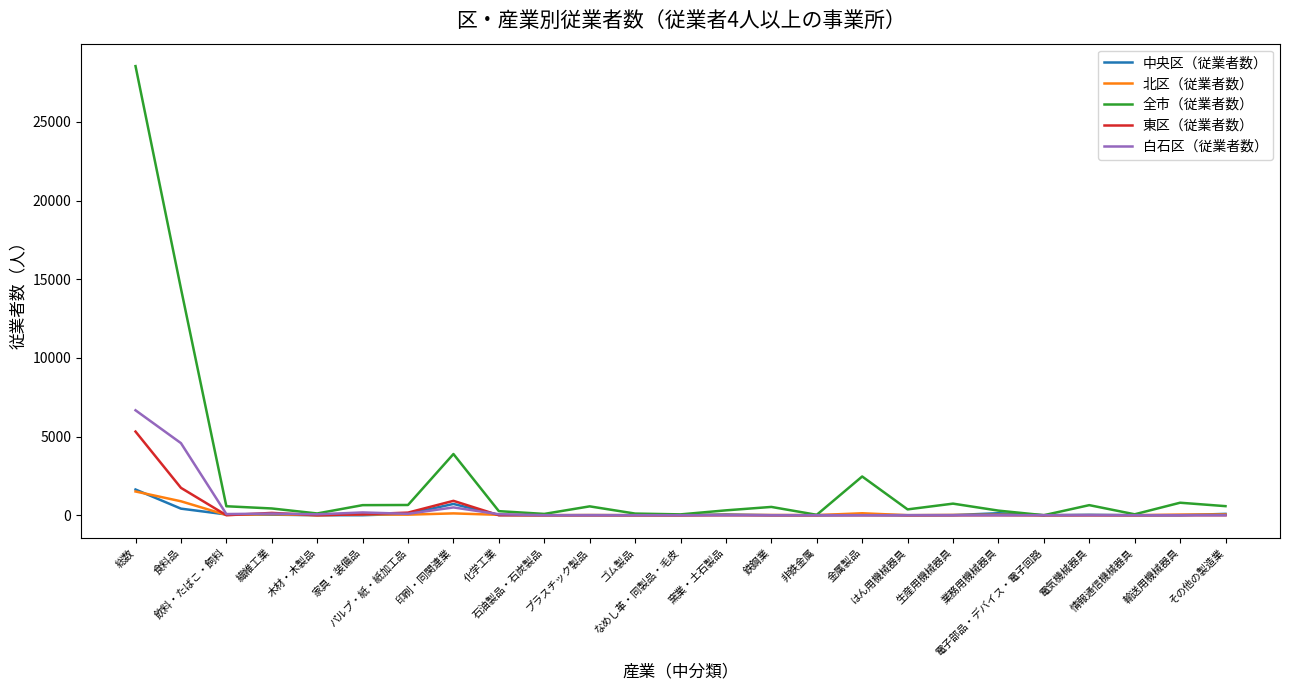

At how many categories does at least one series exceed 23633?

1